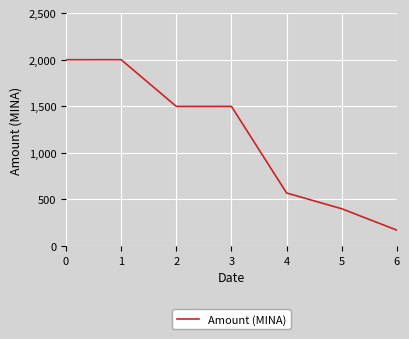

What is the sum of the values at 5 and 0?

2398.9